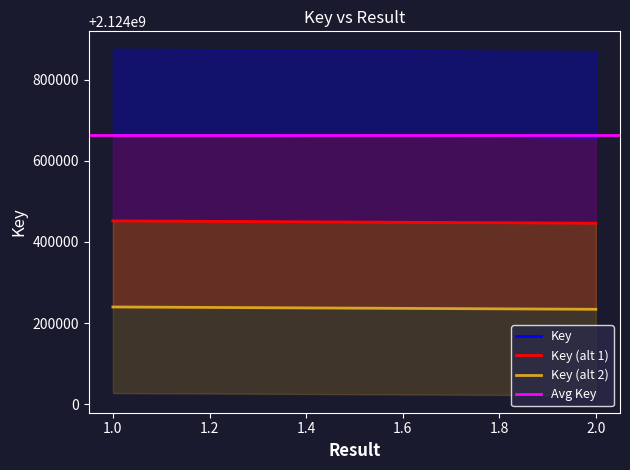

Which series has the largest range (max minus min)?

Key